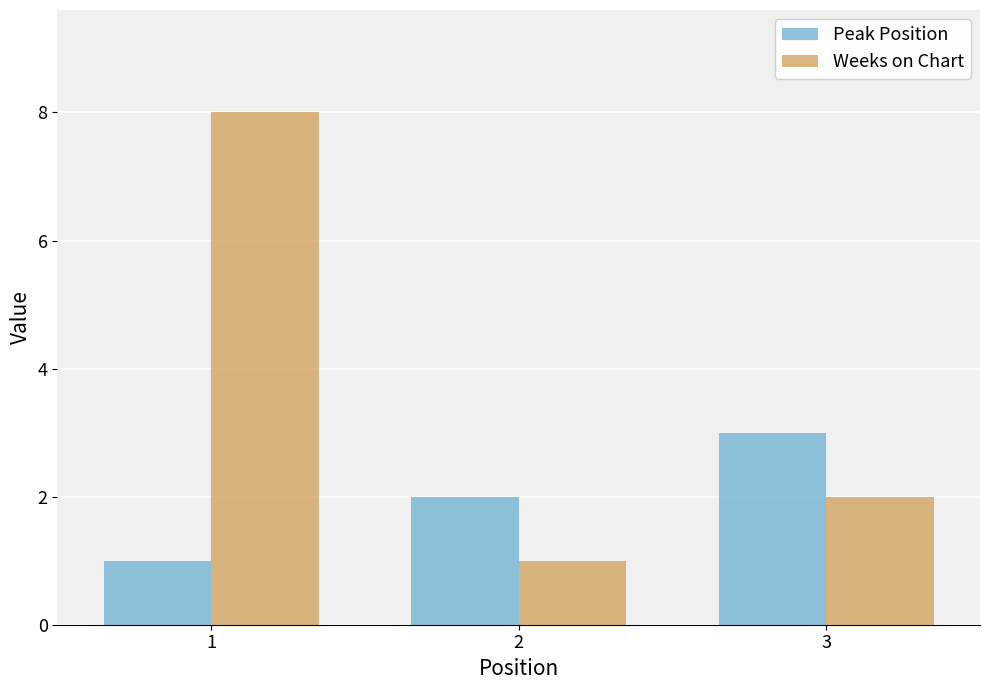

Is the value of Weeks on Chart at 3 greater than the value of Peak Position at 3?

No